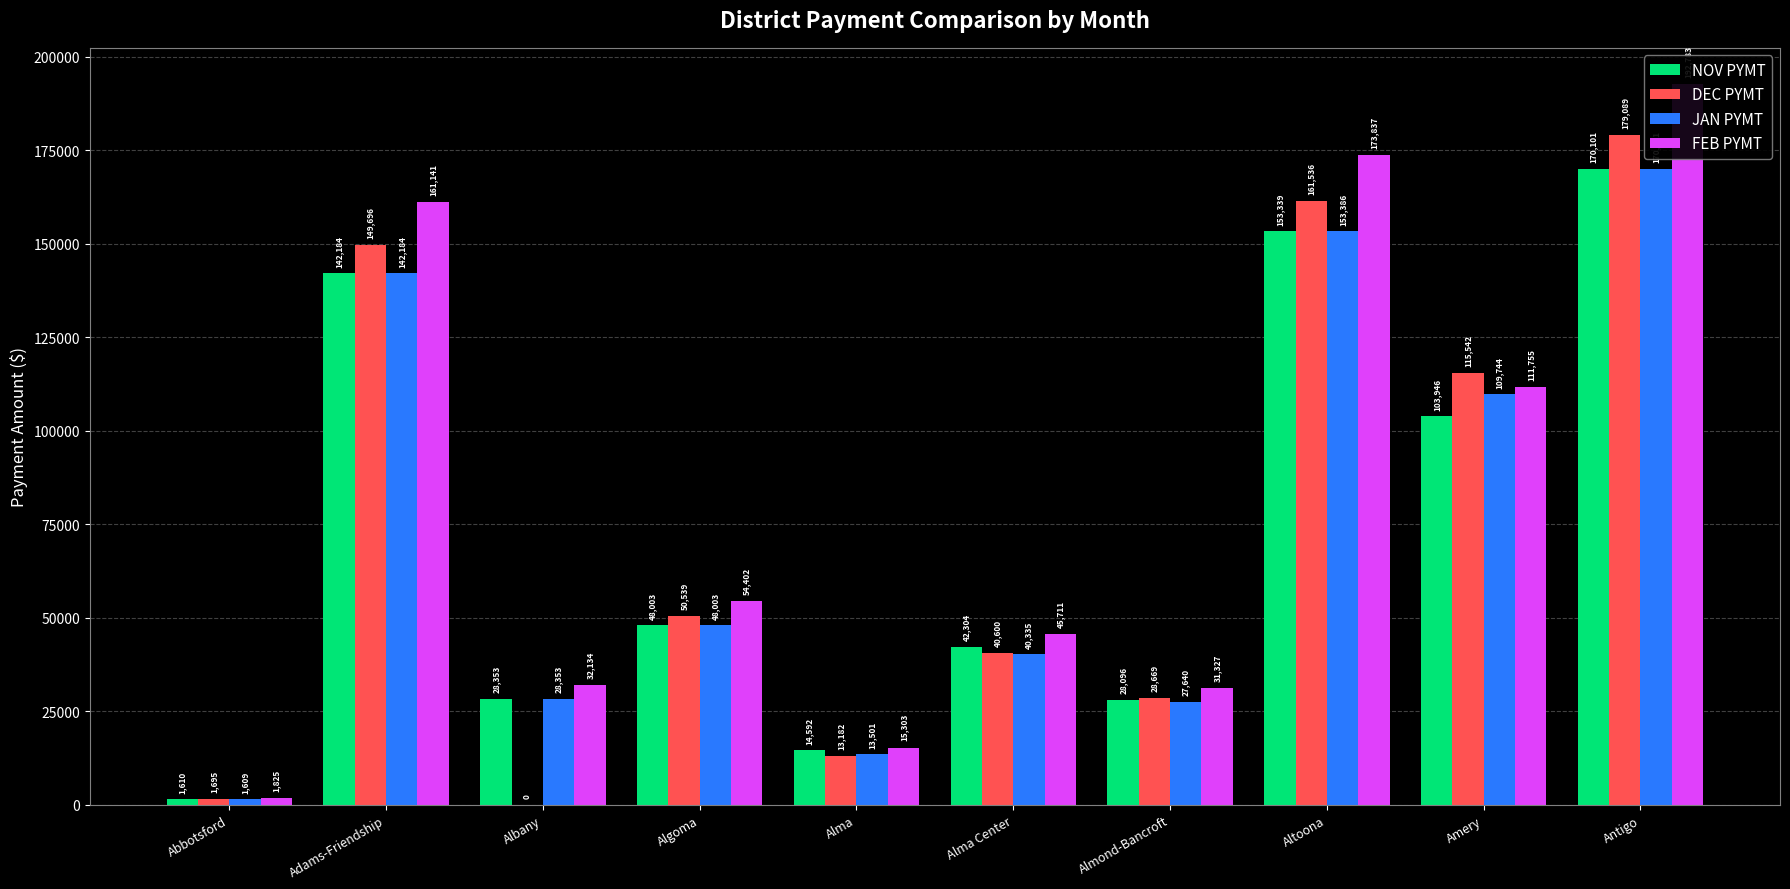

What is the difference between the highest and lowest values at Abbotsford?

216.0